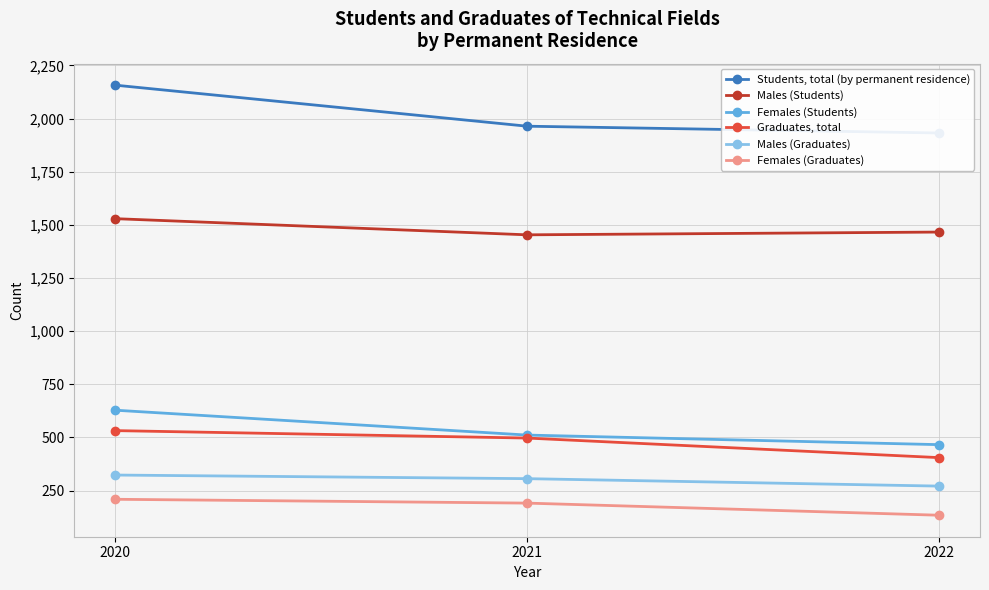

The Males (Graduates) series shows 428 at 2020. True or false?

False